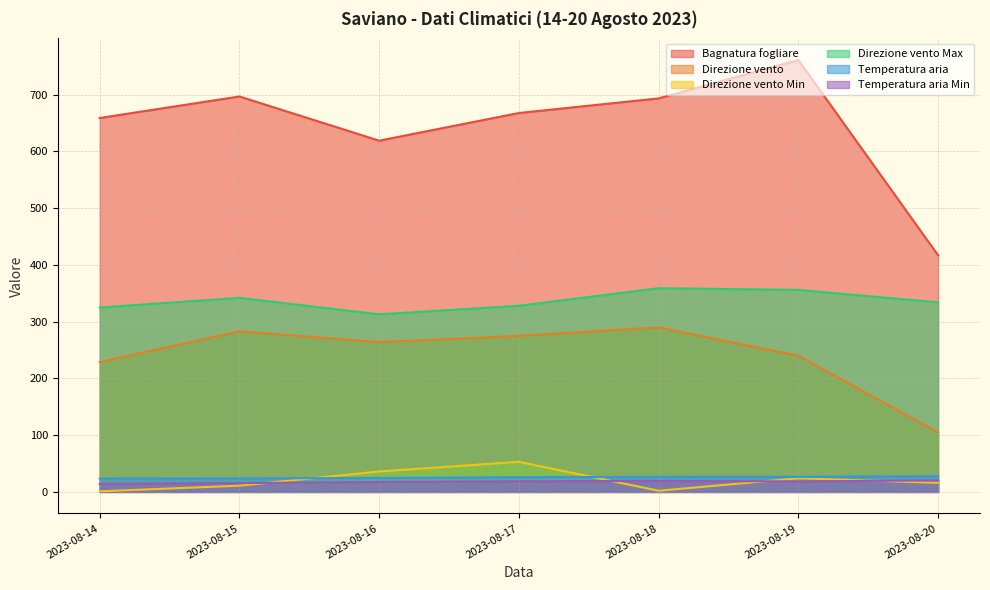

The Direzione vento Min series shows 48.8 at 2023-08-16. True or false?

False